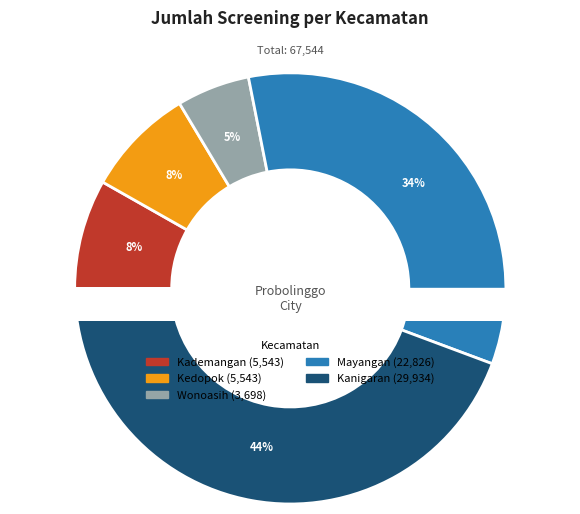

To the nearest percent, what is the average slice percentage?

20%